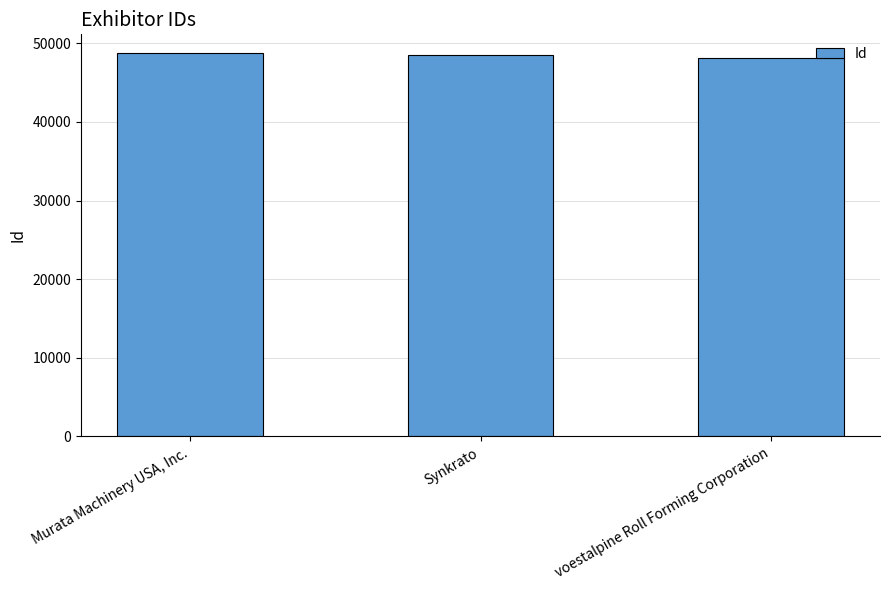

What is the smallest value displayed?

48180